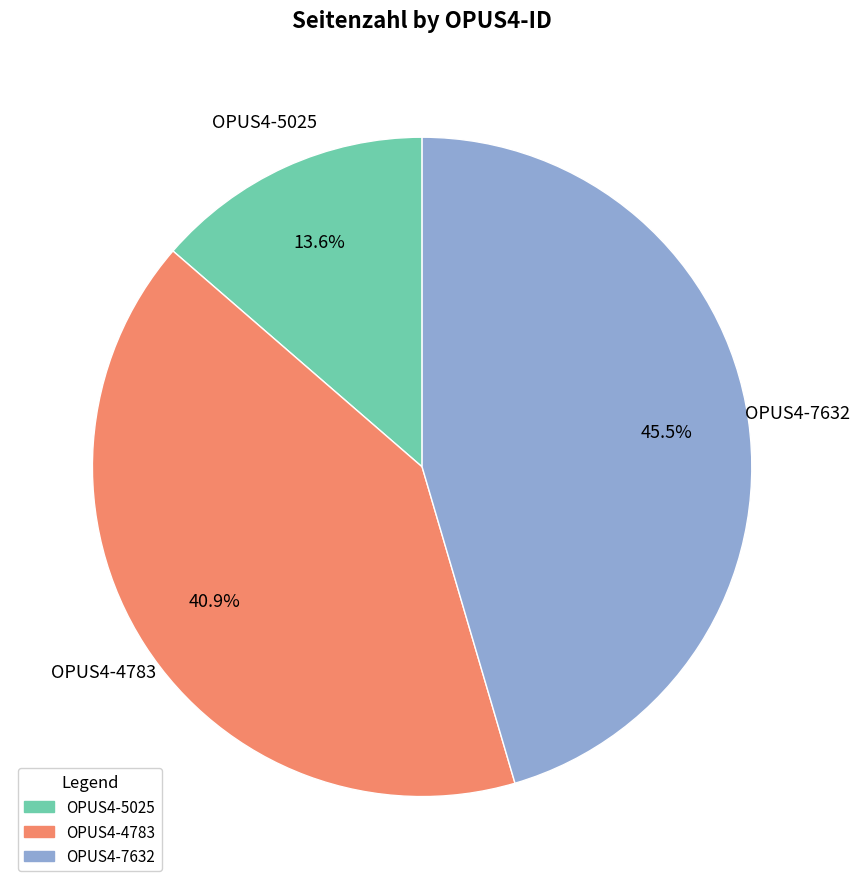

What is the total percentage of OPUS4-4783 and OPUS4-7632?

86.4%